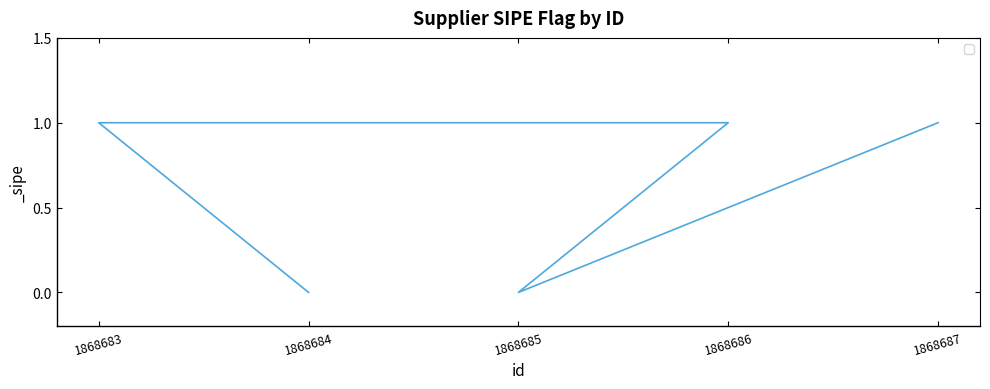

True or false: there are more than 2 points higher than both neighbors.

False